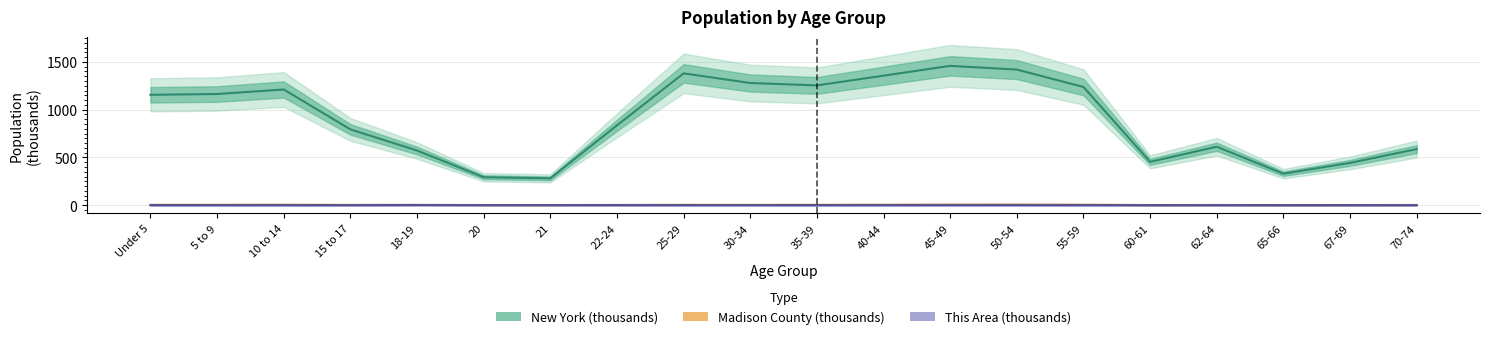

What is the spread (max minus min) of values at 15 to 17?

793.6